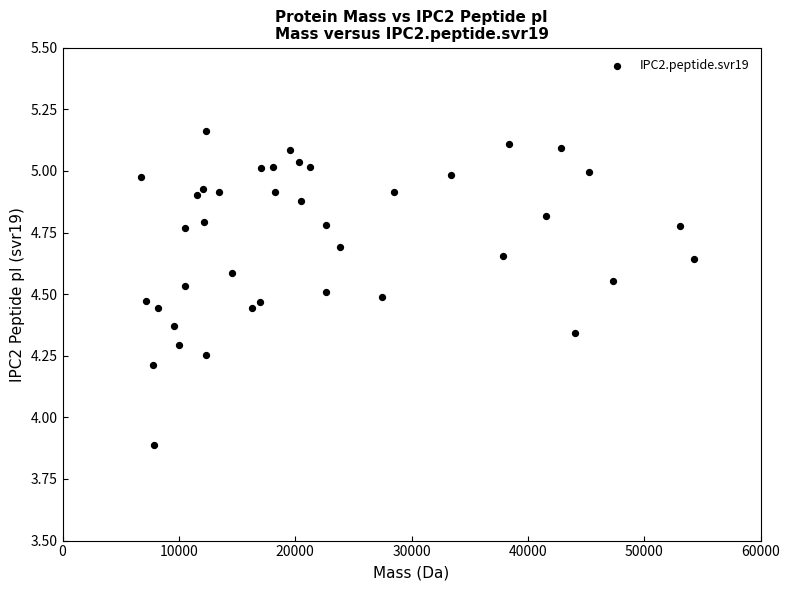

What Y value in the scatter plot is closest to 4?

3.9